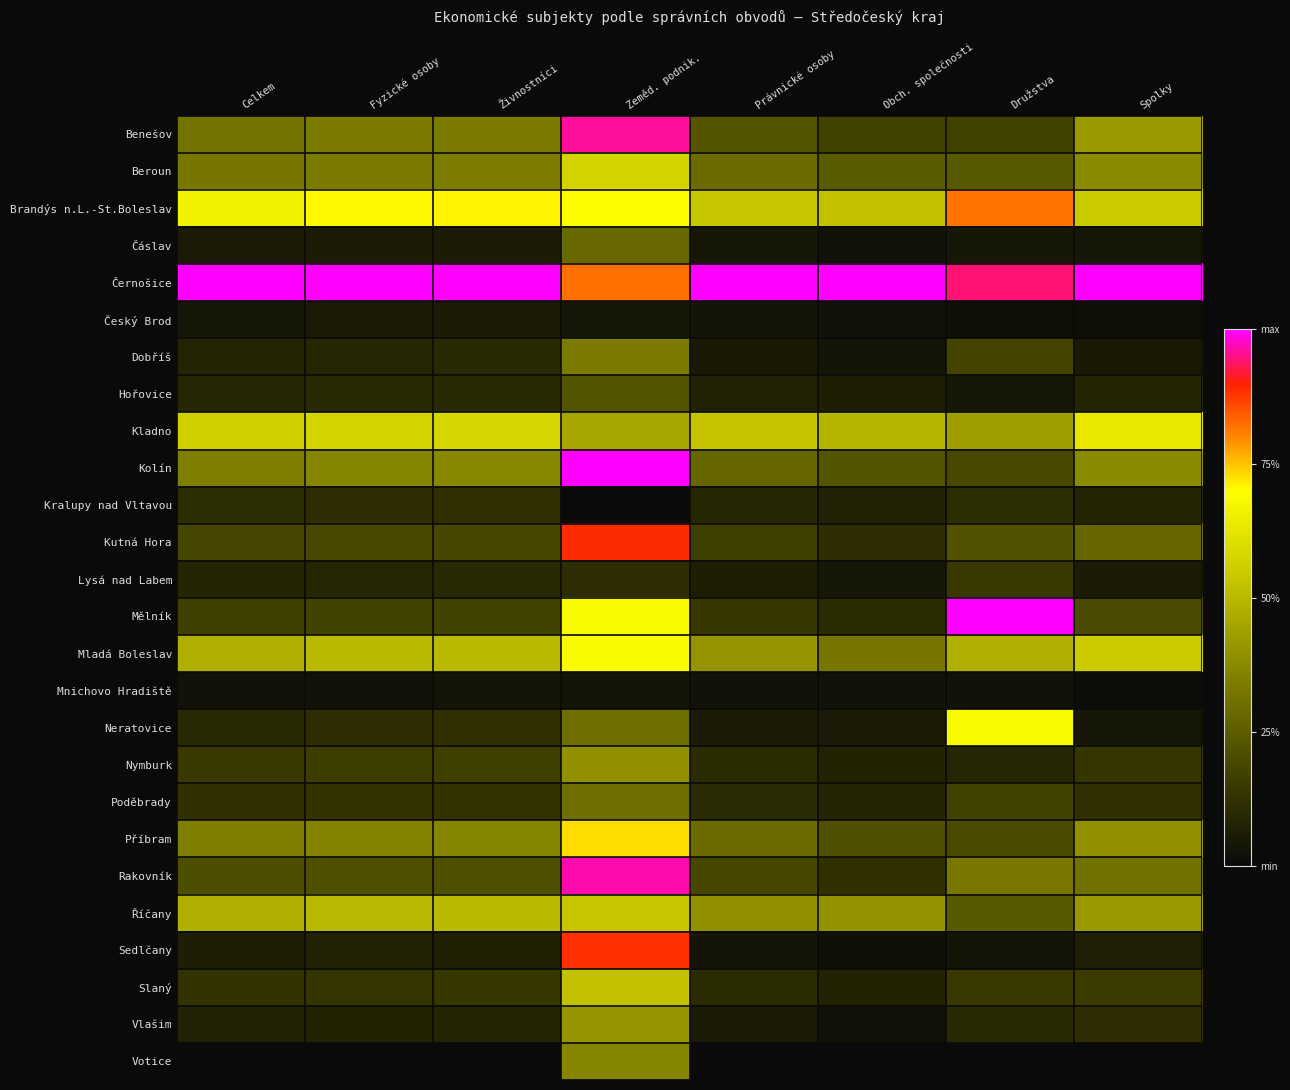

Reading left to right, extract all data points from this chart.

Benešov: Celkem=0.3	Fyzické osoby=0.3	Živnostníci=0.3	Zeměd. podnik.=1.0	Právnické osoby=0.2	Obch. společnosti=0.2	Družstva=0.2	Spolky=0.4
Beroun: Celkem=0.3	Fyzické osoby=0.3	Živnostníci=0.3	Zeměd. podnik.=0.6	Právnické osoby=0.3	Obch. společnosti=0.2	Družstva=0.2	Spolky=0.4
Brandýs n.L.-St.Boleslav: Celkem=0.7	Fyzické osoby=0.7	Živnostníci=0.7	Zeměd. podnik.=0.7	Právnické osoby=0.5	Obch. společnosti=0.5	Družstva=0.8	Spolky=0.5
Čáslav: Celkem=0.1	Fyzické osoby=0.1	Živnostníci=0.1	Zeměd. podnik.=0.3	Právnické osoby=0.0	Obch. společnosti=0.0	Družstva=0.0	Spolky=0.0
Černošice: Celkem=1.0	Fyzické osoby=1.0	Živnostníci=1.0	Zeměd. podnik.=0.8	Právnické osoby=1.0	Obch. společnosti=1.0	Družstva=0.9	Spolky=1.0
Český Brod: Celkem=0.0	Fyzické osoby=0.1	Živnostníci=0.1	Zeměd. podnik.=0.0	Právnické osoby=0.0	Obch. společnosti=0.0	Družstva=0.0	Spolky=0.0
Dobříš: Celkem=0.1	Fyzické osoby=0.1	Živnostníci=0.1	Zeměd. podnik.=0.3	Právnické osoby=0.0	Obch. společnosti=0.0	Družstva=0.2	Spolky=0.0
Hořovice: Celkem=0.1	Fyzické osoby=0.1	Živnostníci=0.1	Zeměd. podnik.=0.2	Právnické osoby=0.1	Obch. společnosti=0.1	Družstva=0.0	Spolky=0.1
Kladno: Celkem=0.6	Fyzické osoby=0.6	Živnostníci=0.6	Zeměd. podnik.=0.5	Právnické osoby=0.5	Obch. společnosti=0.5	Družstva=0.4	Spolky=0.6
Kolín: Celkem=0.3	Fyzické osoby=0.4	Živnostníci=0.4	Zeměd. podnik.=1.0	Právnické osoby=0.3	Obch. společnosti=0.2	Družstva=0.2	Spolky=0.4
Kralupy nad Vltavou: Celkem=0.1	Fyzické osoby=0.1	Živnostníci=0.1	Zeměd. podnik.=0.0	Právnické osoby=0.1	Obch. společnosti=0.1	Družstva=0.1	Spolky=0.1
Kutná Hora: Celkem=0.2	Fyzické osoby=0.2	Živnostníci=0.2	Zeměd. podnik.=0.9	Právnické osoby=0.2	Obch. společnosti=0.1	Družstva=0.2	Spolky=0.3
Lysá nad Labem: Celkem=0.1	Fyzické osoby=0.1	Živnostníci=0.1	Zeměd. podnik.=0.1	Právnické osoby=0.1	Obch. společnosti=0.0	Družstva=0.1	Spolky=0.1
Mělník: Celkem=0.2	Fyzické osoby=0.2	Živnostníci=0.2	Zeměd. podnik.=0.7	Právnické osoby=0.1	Obch. společnosti=0.1	Družstva=1.0	Spolky=0.2
Mladá Boleslav: Celkem=0.5	Fyzické osoby=0.5	Živnostníci=0.5	Zeměd. podnik.=0.7	Právnické osoby=0.4	Obch. společnosti=0.3	Družstva=0.5	Spolky=0.5
Mnichovo Hradiště: Celkem=0.0	Fyzické osoby=0.0	Živnostníci=0.0	Zeměd. podnik.=0.0	Právnické osoby=0.0	Obch. společnosti=0.0	Družstva=0.0	Spolky=0.0
Neratovice: Celkem=0.1	Fyzické osoby=0.1	Živnostníci=0.1	Zeměd. podnik.=0.3	Právnické osoby=0.1	Obch. společnosti=0.1	Družstva=0.7	Spolky=0.0
Nymburk: Celkem=0.1	Fyzické osoby=0.2	Živnostníci=0.2	Zeměd. podnik.=0.4	Právnické osoby=0.1	Obch. společnosti=0.1	Družstva=0.1	Spolky=0.1
Poděbrady: Celkem=0.1	Fyzické osoby=0.1	Živnostníci=0.1	Zeměd. podnik.=0.3	Právnické osoby=0.1	Obch. společnosti=0.1	Družstva=0.2	Spolky=0.1
Příbram: Celkem=0.3	Fyzické osoby=0.4	Živnostníci=0.4	Zeměd. podnik.=0.7	Právnické osoby=0.3	Obch. společnosti=0.2	Družstva=0.2	Spolky=0.4
Rakovník: Celkem=0.2	Fyzické osoby=0.2	Živnostníci=0.2	Zeměd. podnik.=1.0	Právnické osoby=0.2	Obch. společnosti=0.1	Družstva=0.3	Spolky=0.3
Říčany: Celkem=0.5	Fyzické osoby=0.5	Živnostníci=0.5	Zeměd. podnik.=0.5	Právnické osoby=0.4	Obch. společnosti=0.4	Družstva=0.2	Spolky=0.4
Sedlčany: Celkem=0.1	Fyzické osoby=0.1	Živnostníci=0.1	Zeměd. podnik.=0.9	Právnické osoby=0.0	Obch. společnosti=0.0	Družstva=0.0	Spolky=0.1
Slaný: Celkem=0.1	Fyzické osoby=0.1	Živnostníci=0.1	Zeměd. podnik.=0.5	Právnické osoby=0.1	Obch. společnosti=0.1	Družstva=0.1	Spolky=0.2
Vlašim: Celkem=0.1	Fyzické osoby=0.1	Živnostníci=0.1	Zeměd. podnik.=0.4	Právnické osoby=0.1	Obch. společnosti=0.0	Družstva=0.1	Spolky=0.1
Votice: Celkem=0.0	Fyzické osoby=0.0	Živnostníci=0.0	Zeměd. podnik.=0.4	Právnické osoby=0.0	Obch. společnosti=0.0	Družstva=0.0	Spolky=0.0